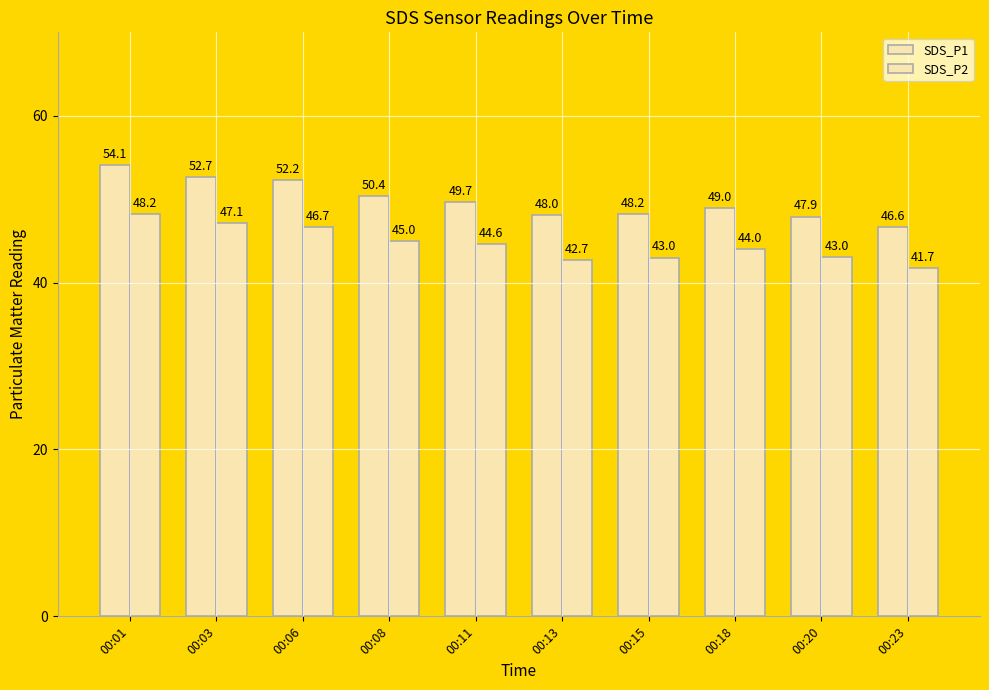

What is the sum of all SDS_P2 values?

446.1